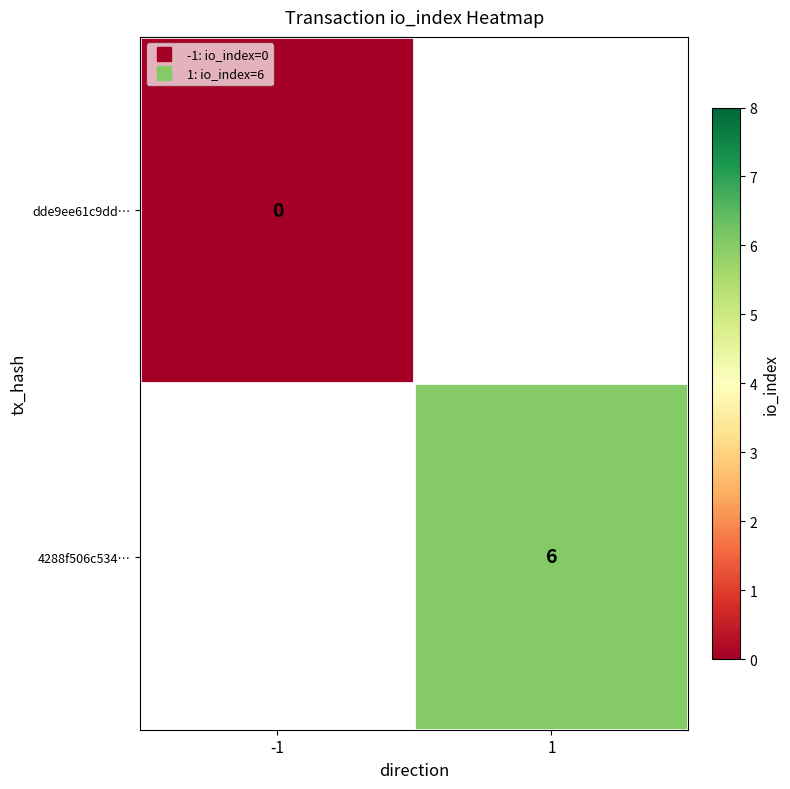

What is the maximum value shown in the chart?

6.0